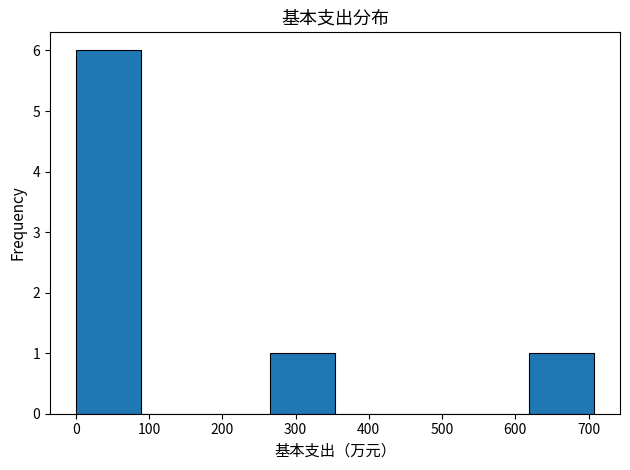

Reading left to right, transcribe this chart: for each bar, give the range it covers on the x-axis and its height. Neither the bar edges nor the heights are printed on the chart, so give them approximately, as read against the axes.

0 to 90: 6
90 to 180: 0
180 to 270: 0
270 to 350: 1
350 to 440: 0
440 to 530: 0
530 to 620: 0
620 to 710: 1